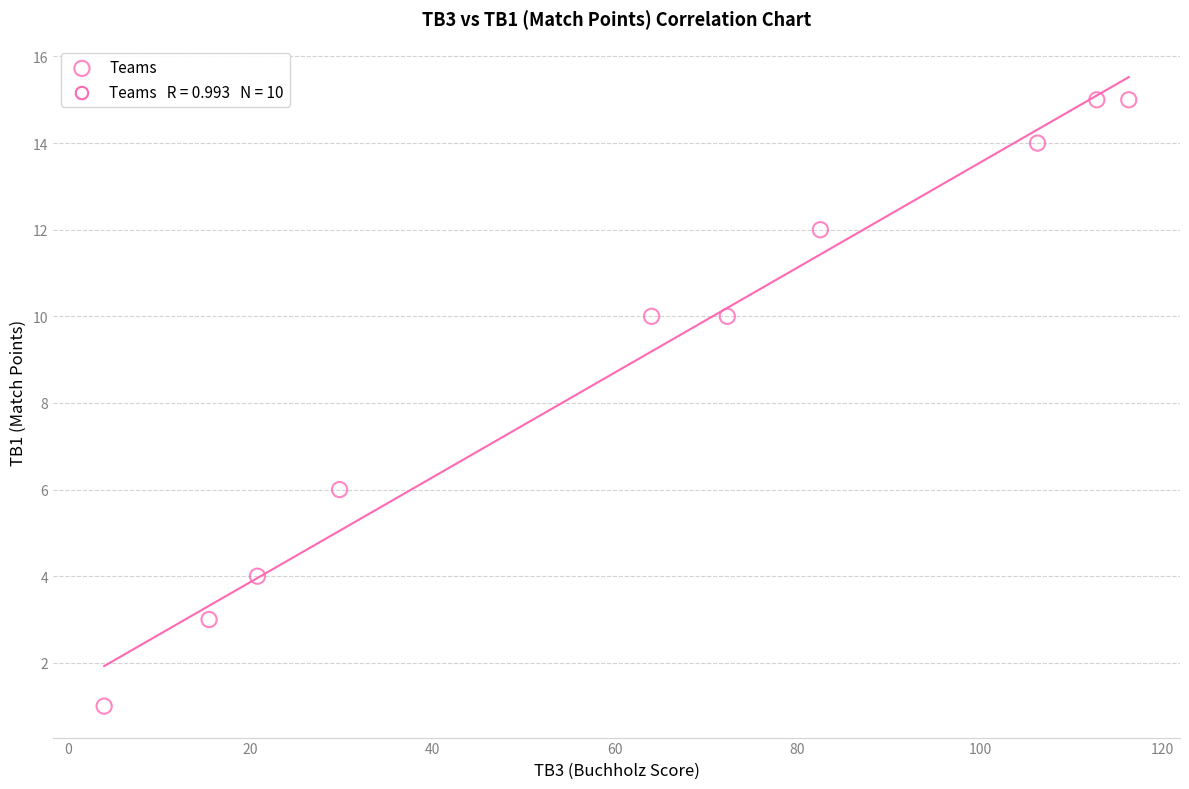

What is the range of Y values (max minus min)?

14